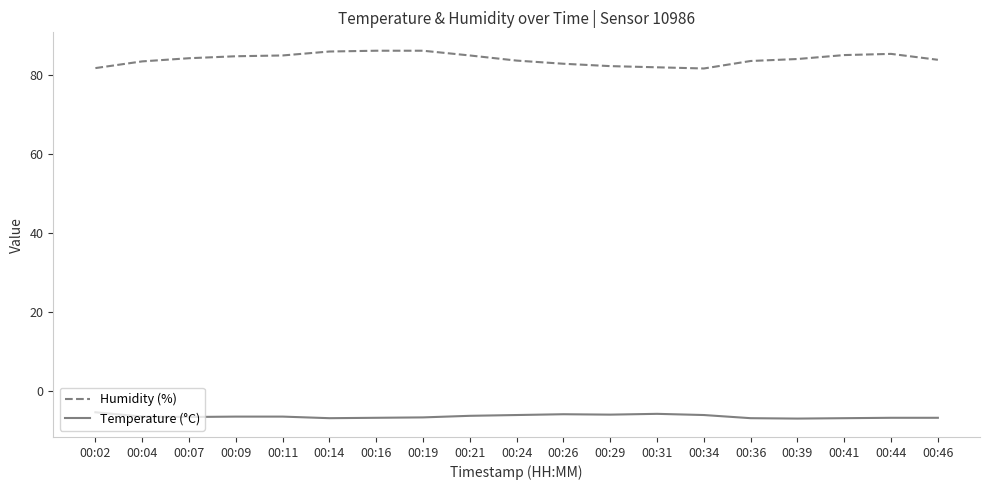

How many lines are shown in the chart?

2